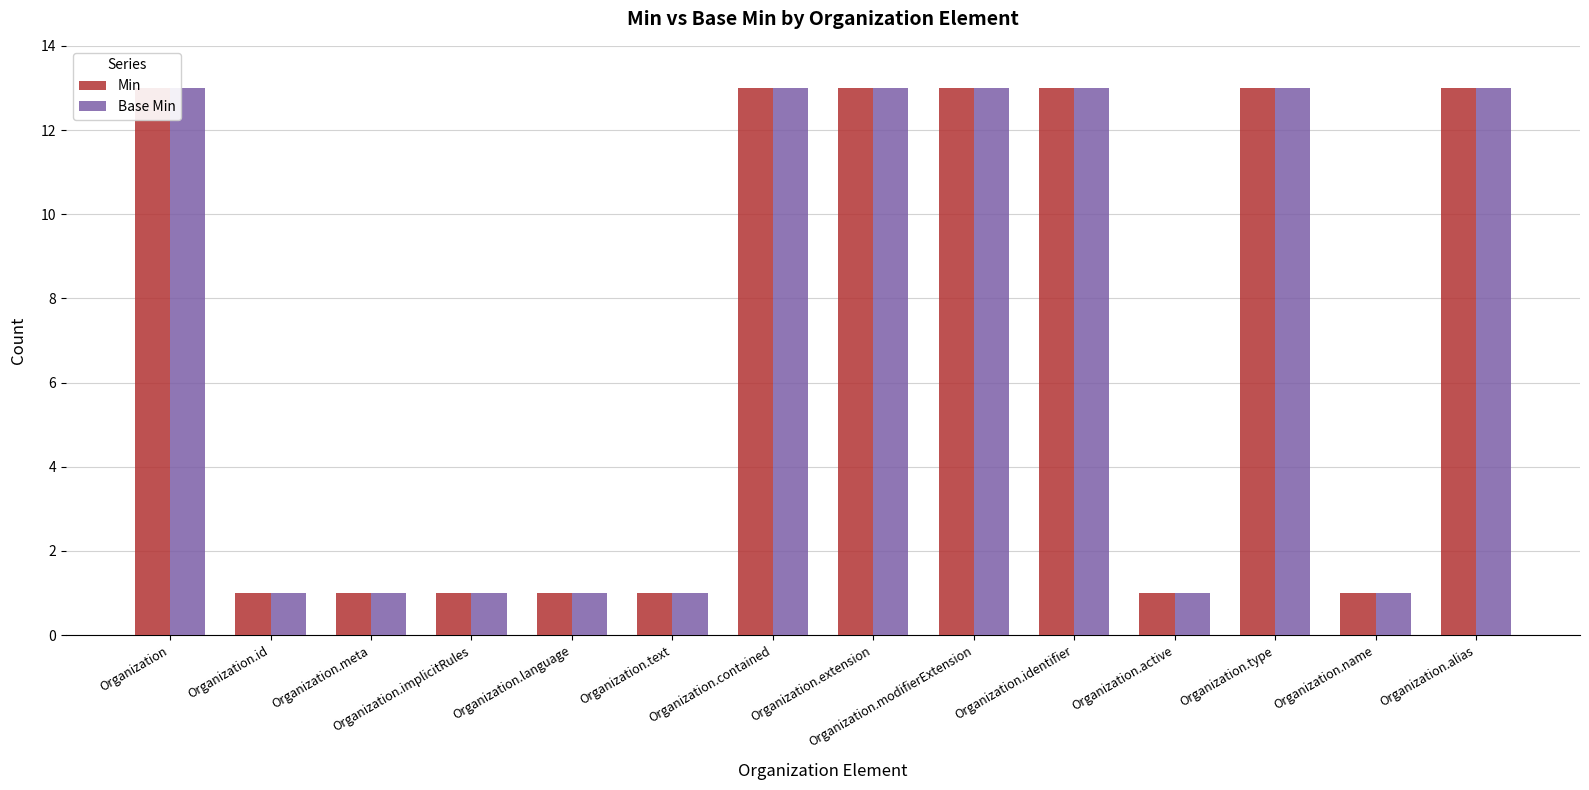

What is the total value across all series at Organization.name?

2